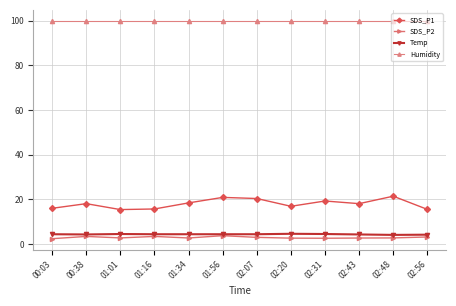

Is the value of SDS_P1 at 00:38 greater than the value of SDS_P2 at 01:34?

Yes